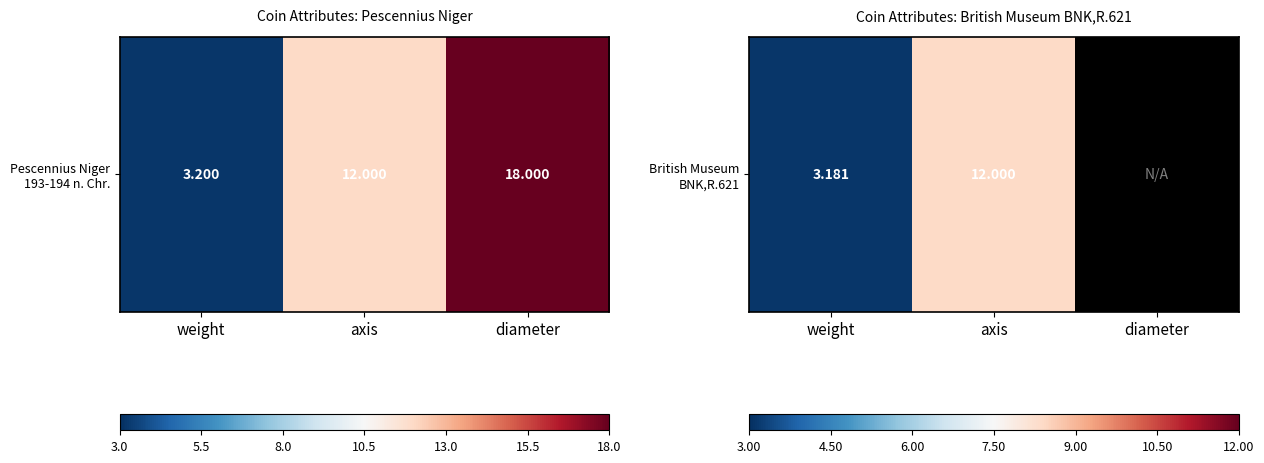

What is the smallest value displayed?

3.2